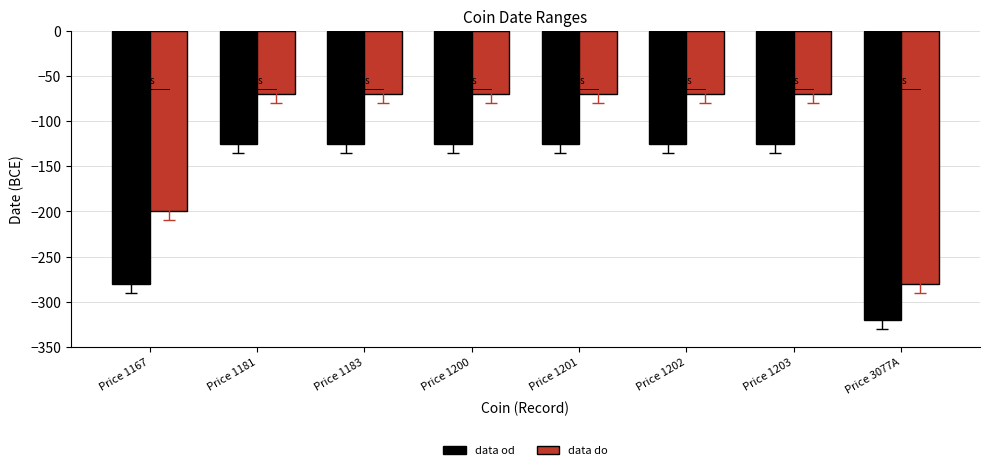

Rank the series by their average value, from lowest to highest.

data od, data do